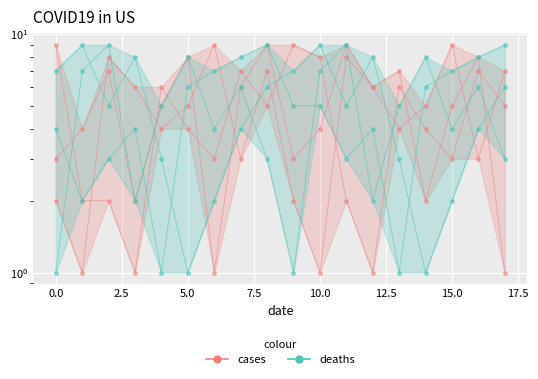

What value does the cases series have at 12?

1